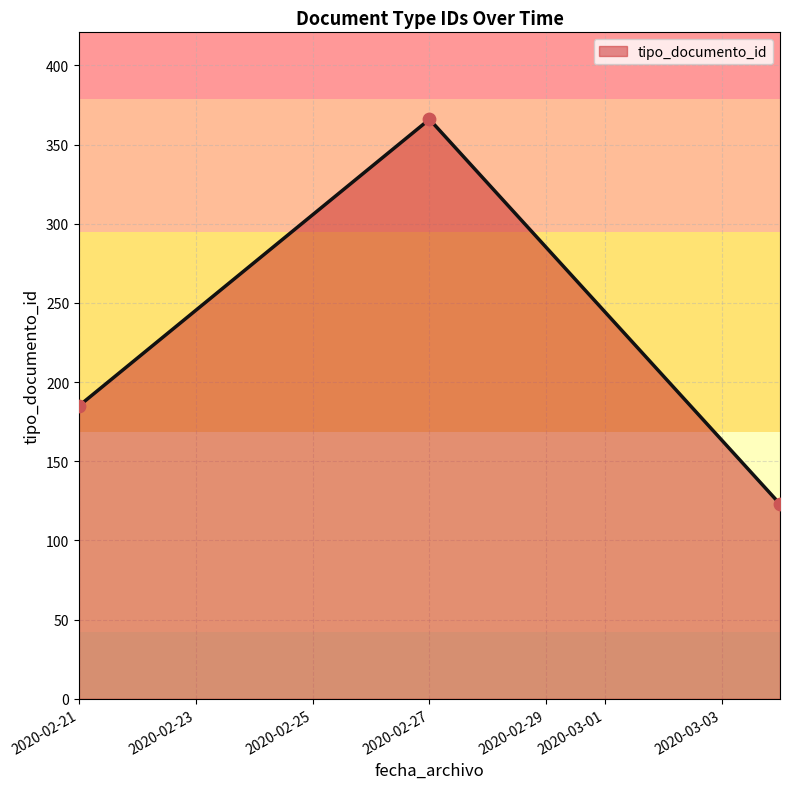

What is the greatest value displayed?

366